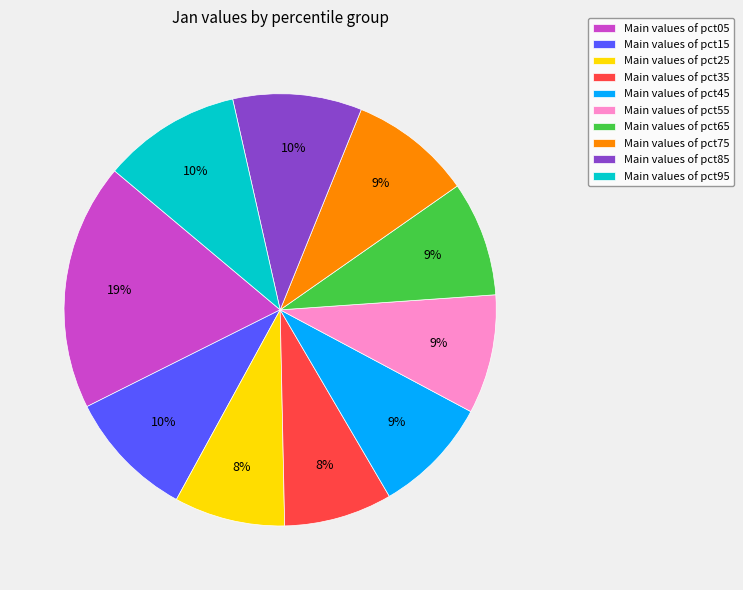

Does Main values of pct45 represent more than half of the total?

No